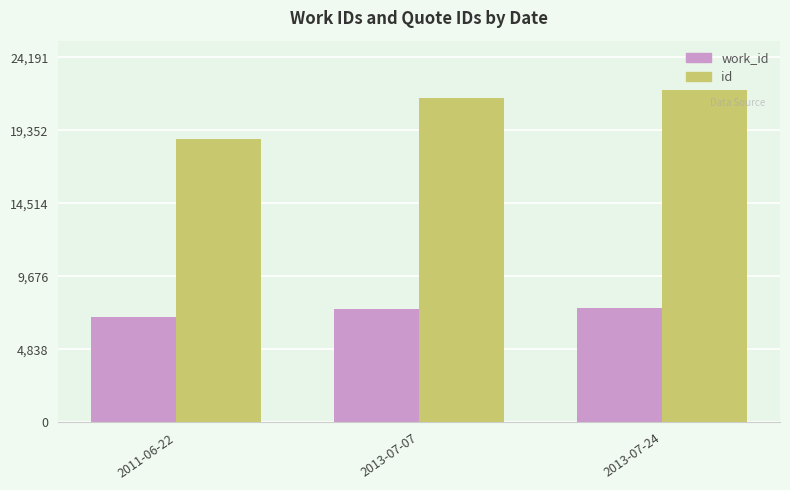

What is the sum of all id values?

62233